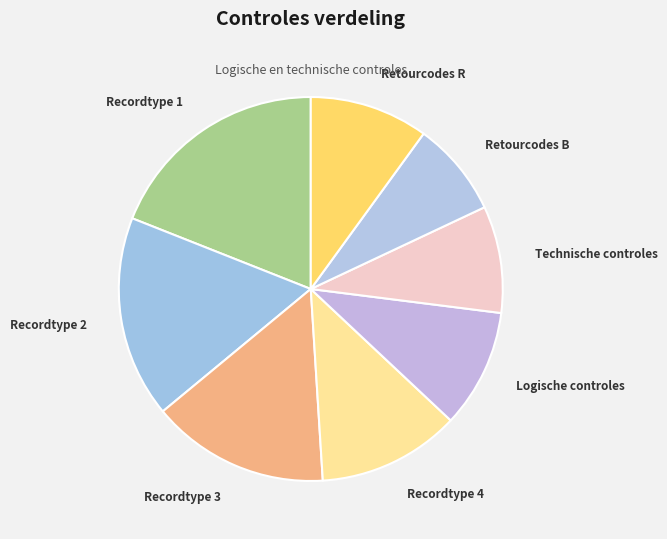

Is it true that Recordtype 2 is 25% of the pie?

False